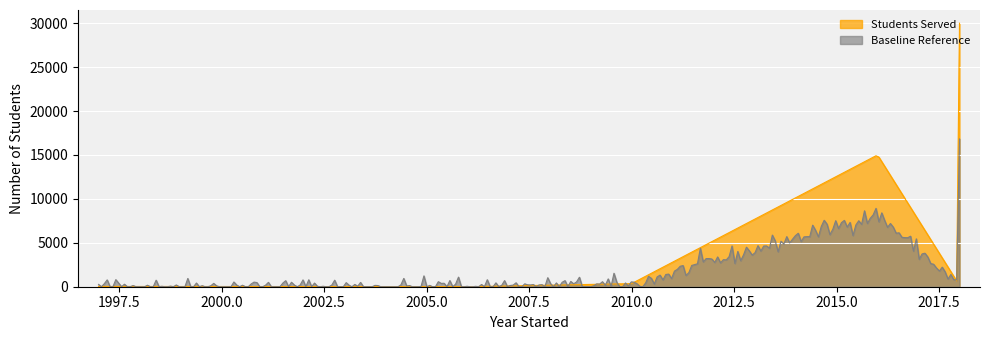

Rank the series by their average value, from lowest to highest.

Baseline Reference, Students Served